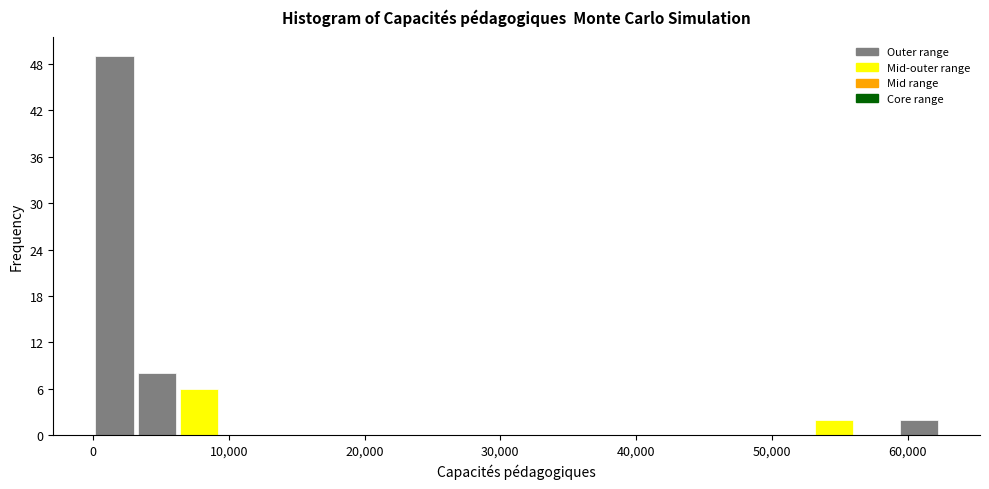

Read against the x-axis, roughly where is the centre of the tallest bar?

2000